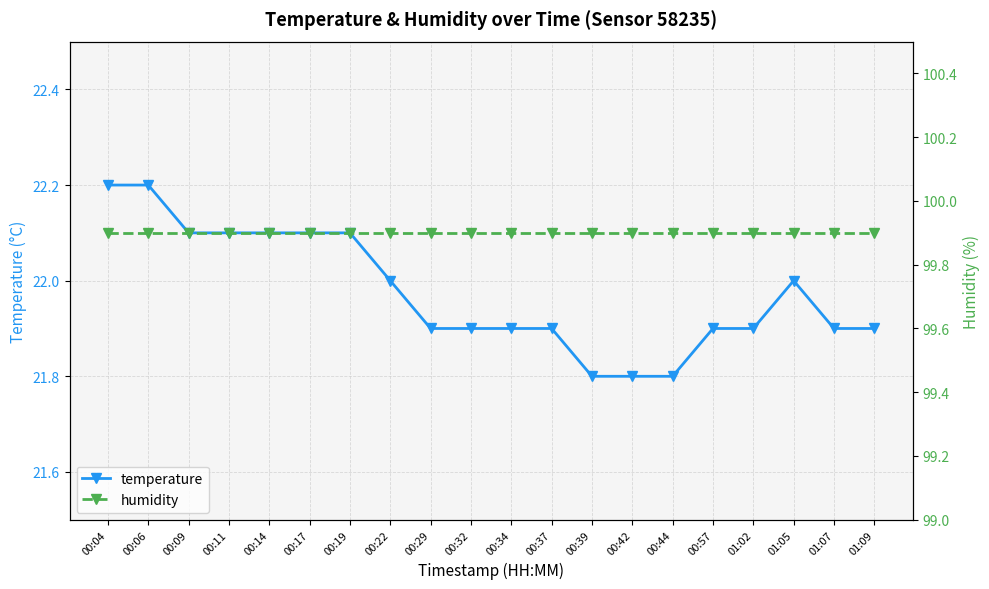

At 01:09, list the series in order from smallest to largest.

temperature, humidity